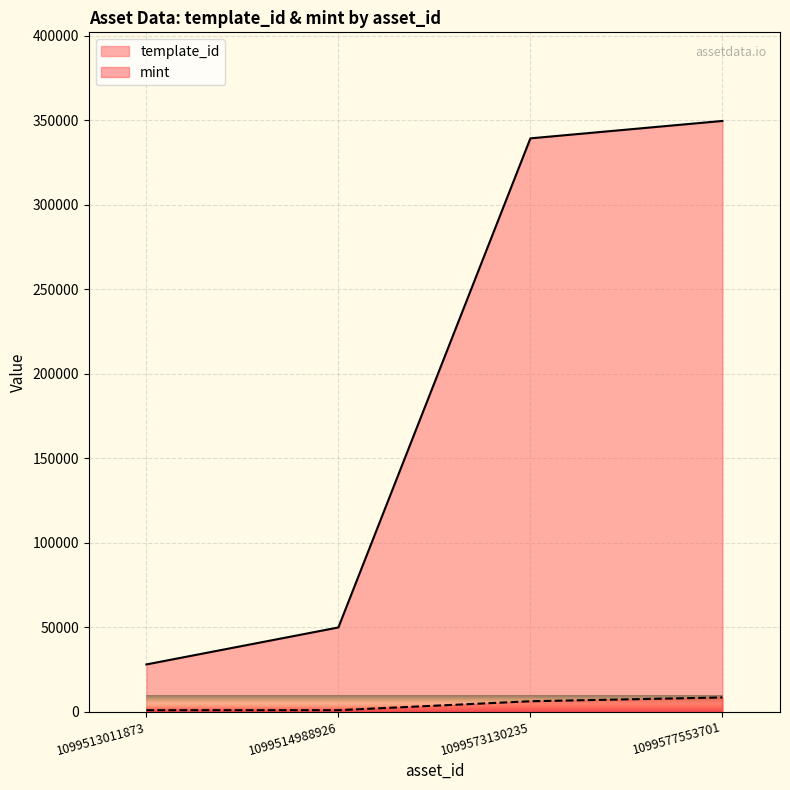

At which label does mint first exceed 6189?

1099577553701